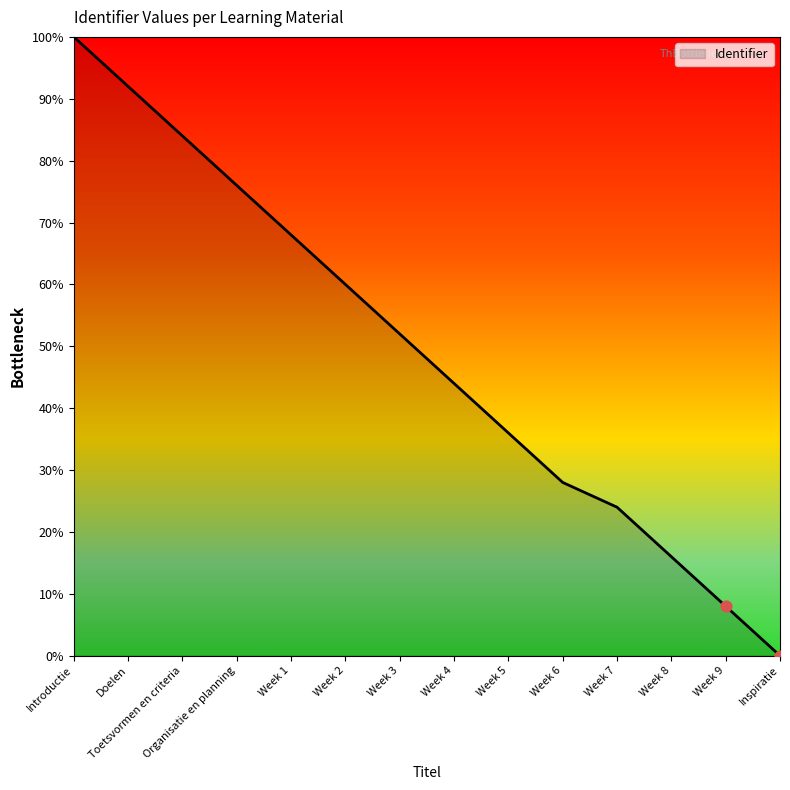

Which has a higher value, Toetsvormen en criteria or Doelen?

Doelen